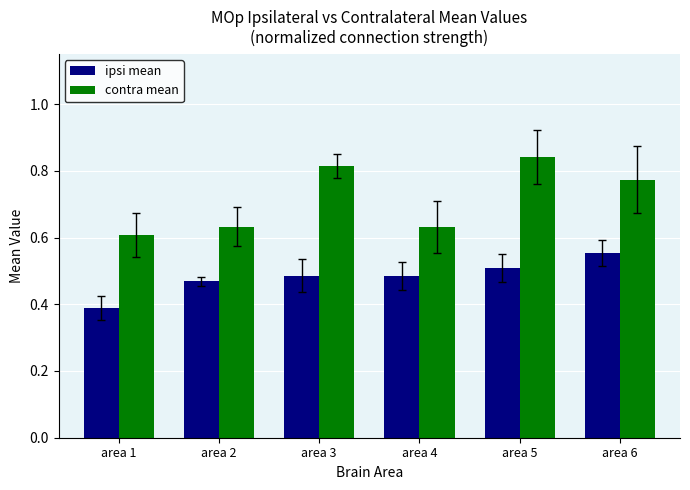

List the series in order of their peak value, lowest first.

ipsi mean, contra mean